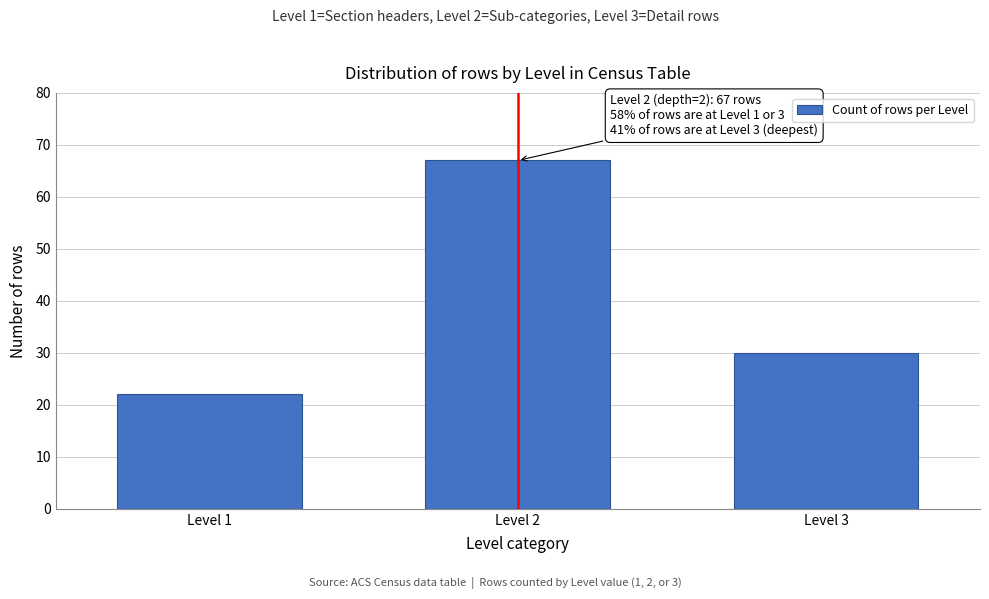

Reading left to right, transcribe all the data shown in this chart.

22	67	30